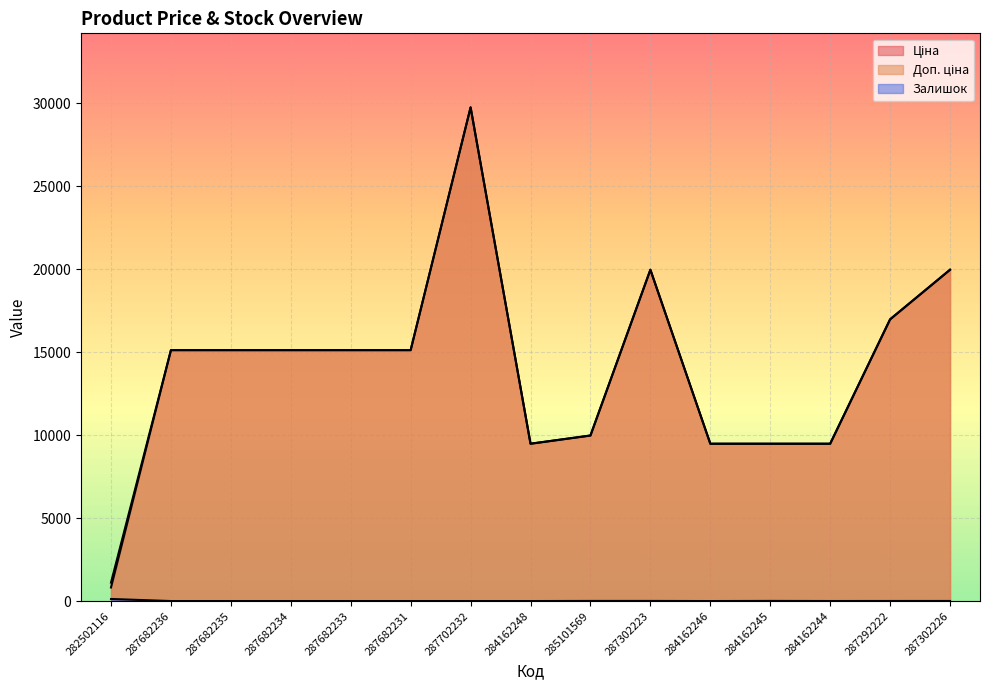

What position from the left is 287702232?

7